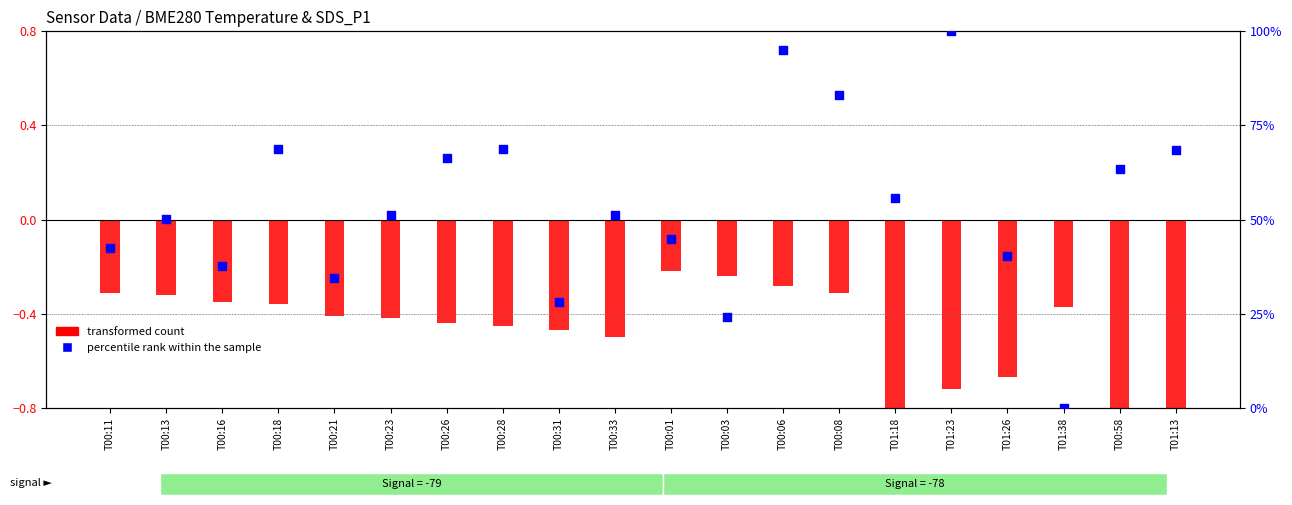

Which series reaches the minimum Y coordinate?

transformed count